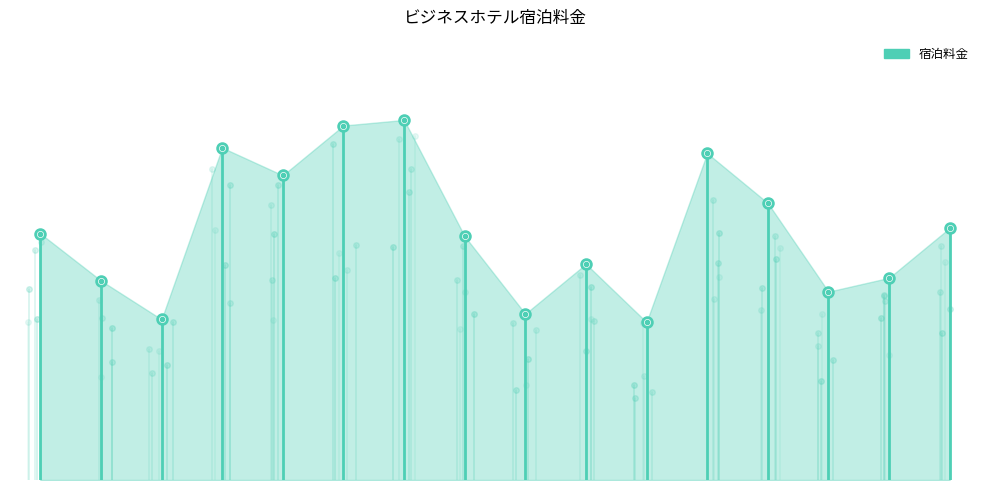

At which label does the data first exceed 8900?

白鳥会館